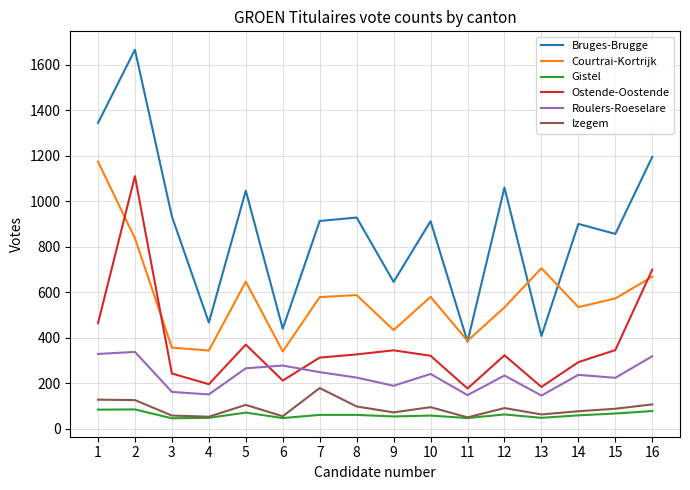

At 10, list the series in order from smallest to largest.

Gistel, Izegem, Roulers-Roeselare, Ostende-Oostende, Courtrai-Kortrijk, Bruges-Brugge